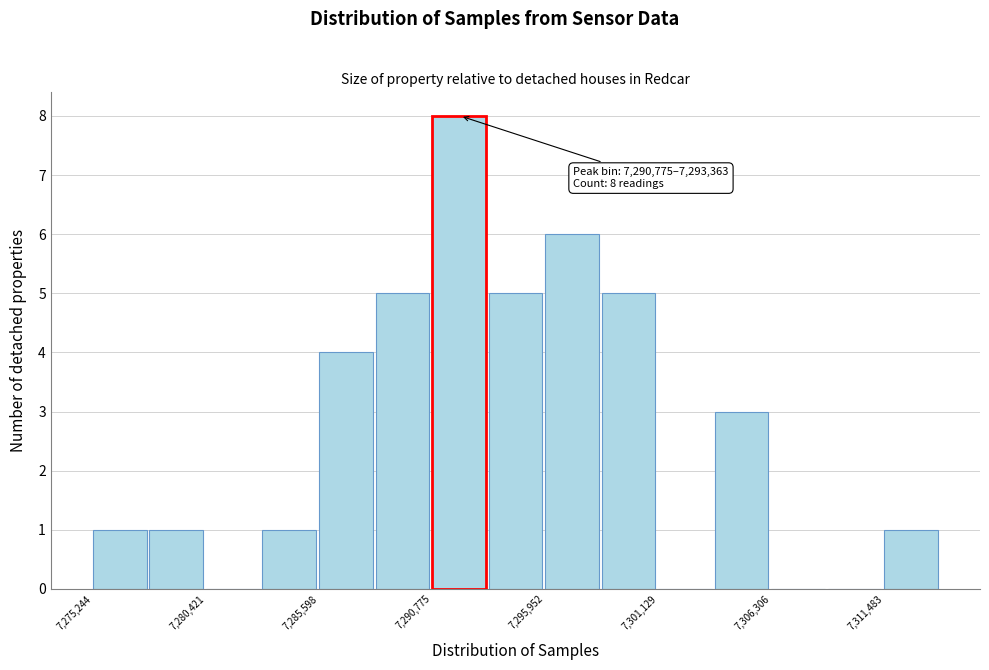

Read against the x-axis, roughly where is the centre of the tallest bar?

7292000